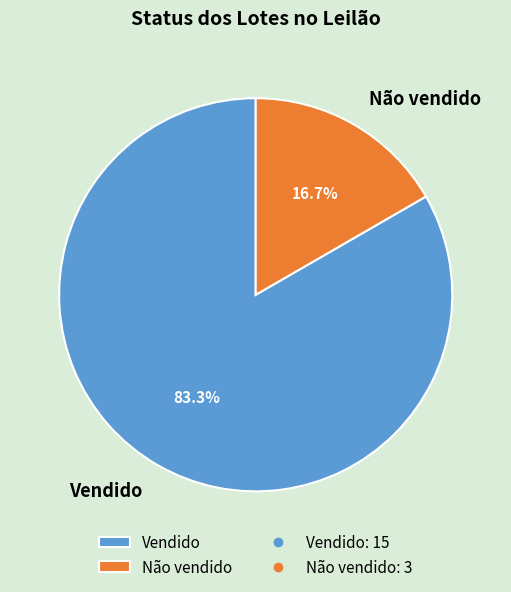

Count the number of slices in the pie.

2